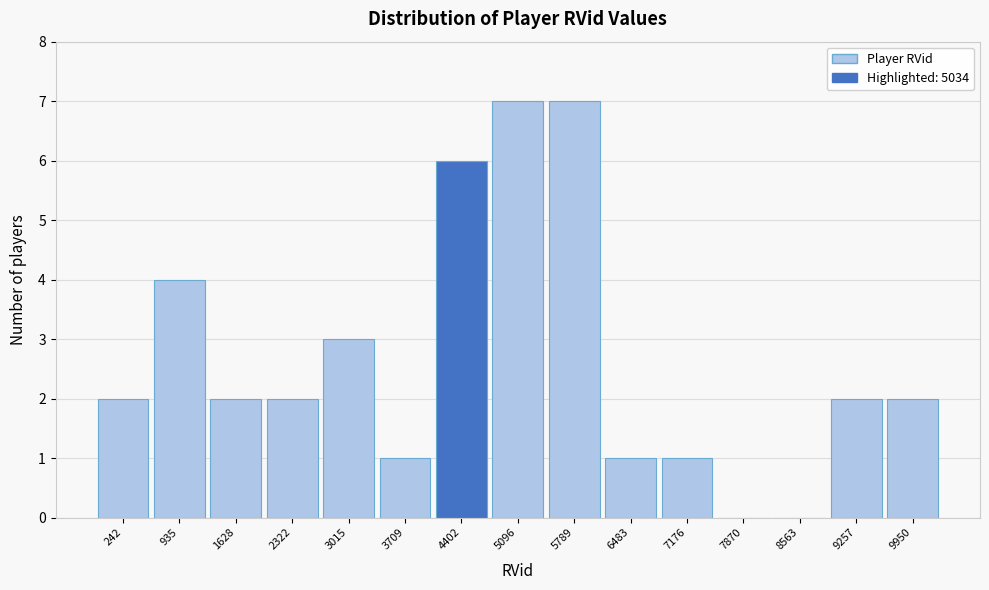

Reading left to right, list all the values displayed in this chart.

242=2	935=4	1628=2	2322=2	3015=3	3709=1	4402=6	5096=7	5789=7	6483=1	7176=1	7870=0	8563=0	9257=2	9950=2